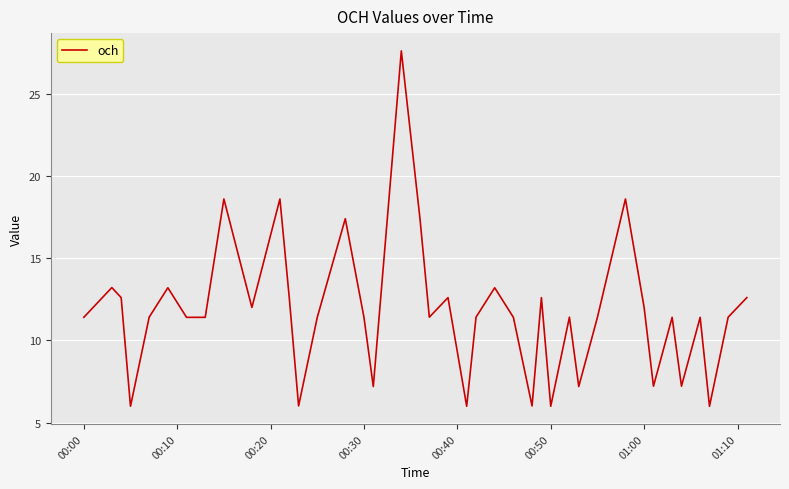

What is the difference between the maximum and minimum values?

21.6